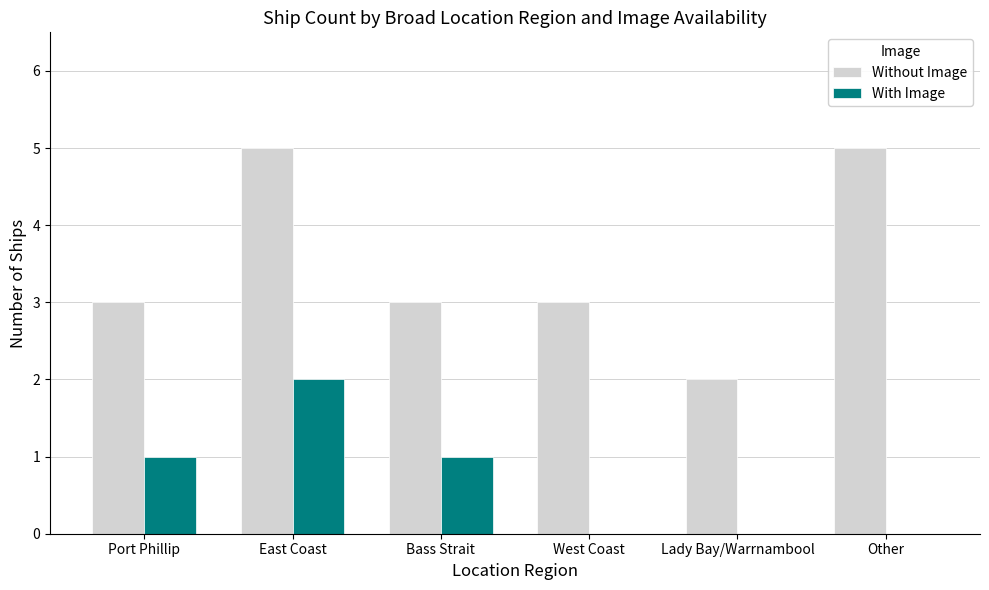

How many groups of bars are there?

6